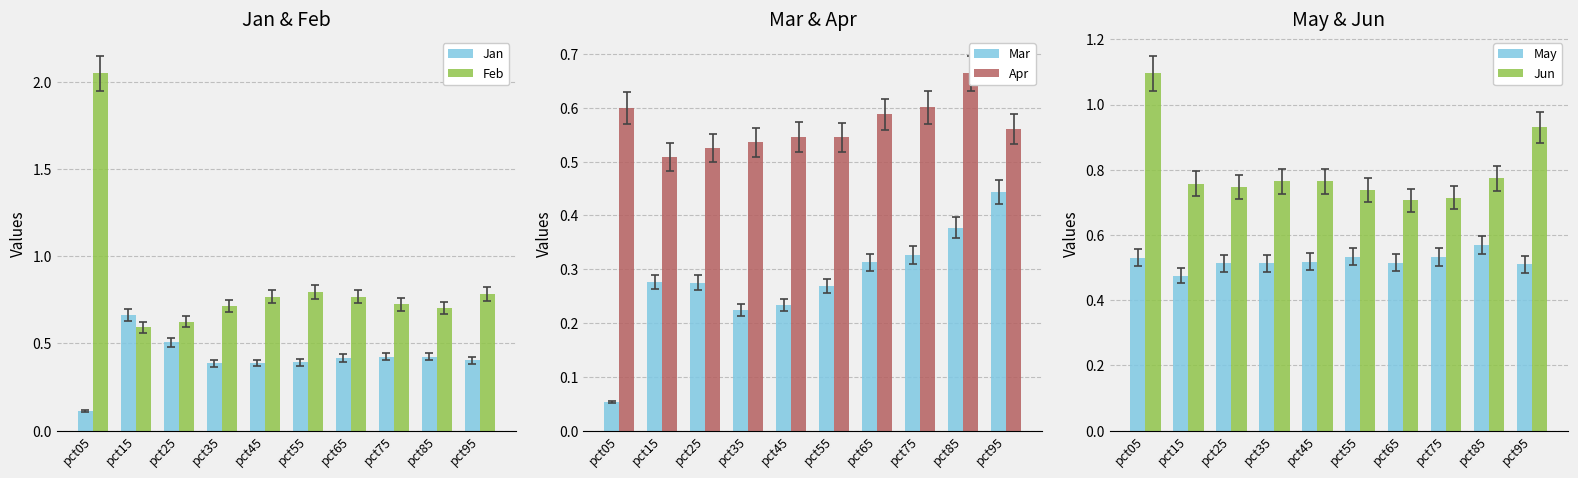

What value does the Mar series have at pct35?

0.2